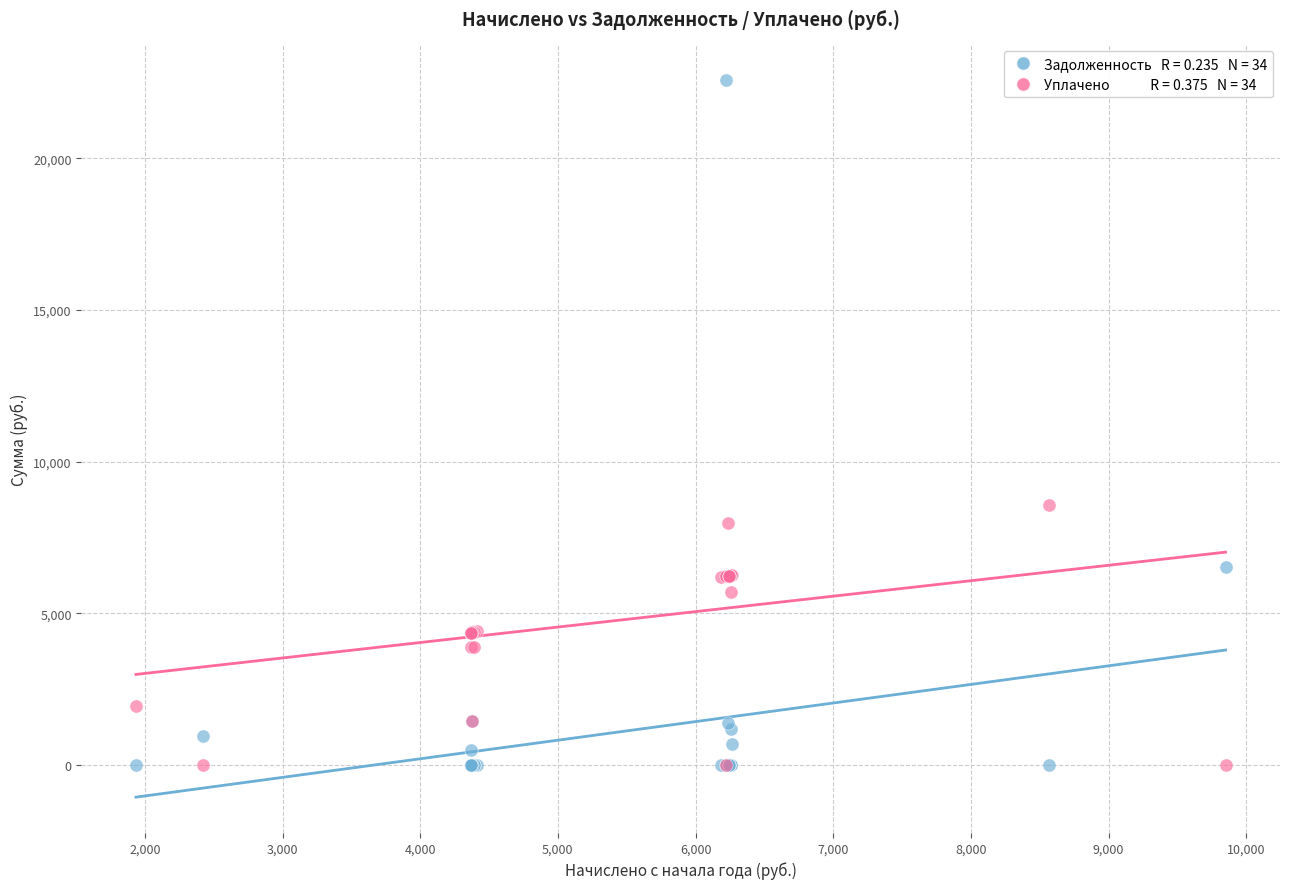

Across all series, what Y value is closest to 11286?

8570.9